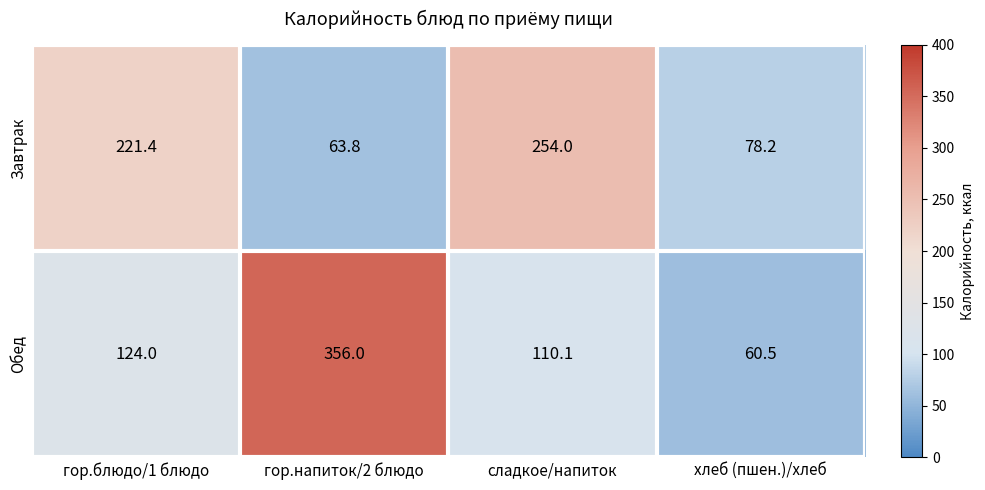

How many categories are shown in the chart?

4